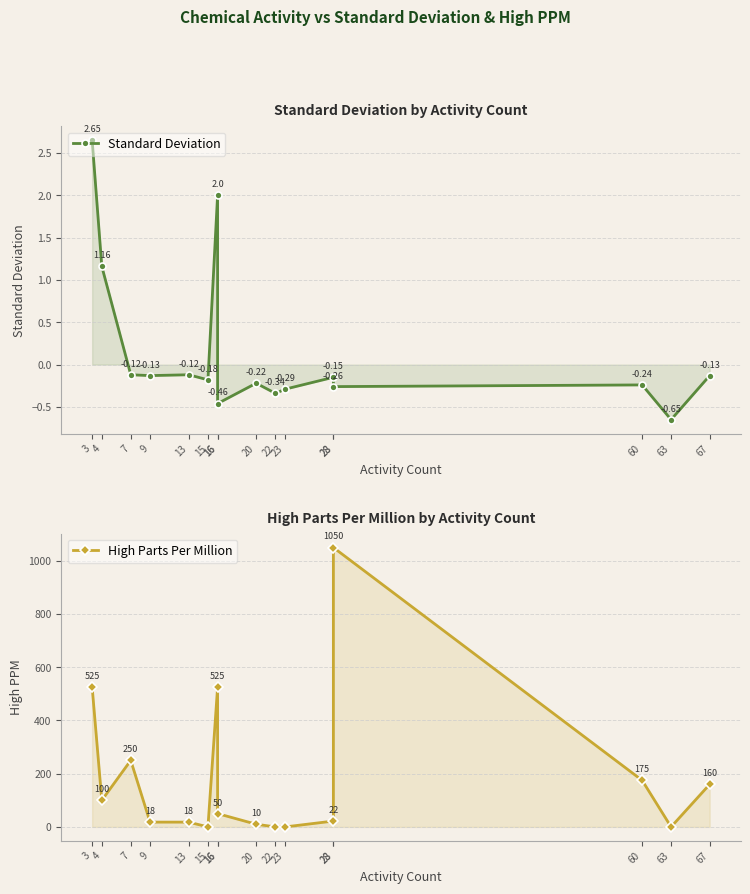

Reading left to right, extract all data points from this chart.

Standard Deviation: 2.6	1.2	-0.1	-0.1	-0.1	-0.2	2.0	-0.5	-0.2	-0.3	-0.3	-0.1	-0.3	-0.2	-0.7	-0.1
High Parts Per Million: 525.0	100.0	250.0	18.0	18.0	0.0	525.0	50.0	10.0	0.0	0.0	22.0	1050.0	175.0	0.0	160.0